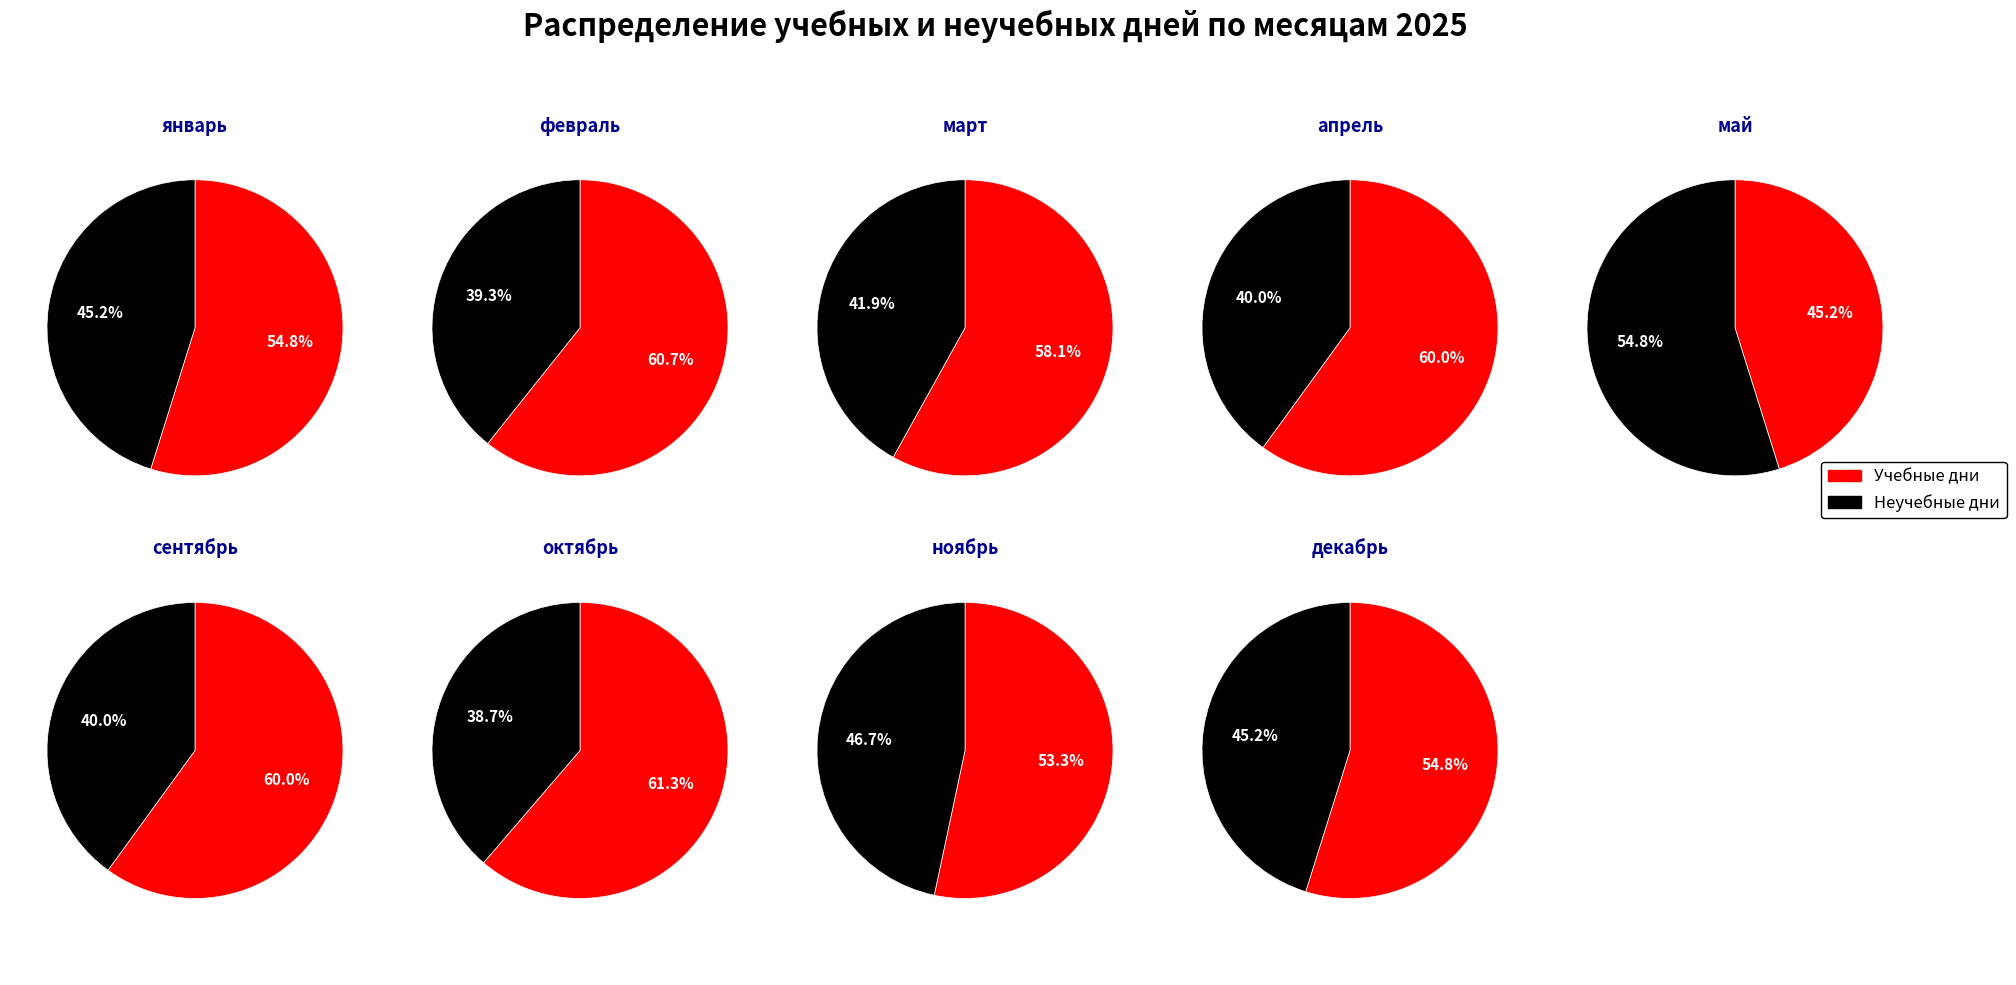

To the nearest percent, what portion does февраль represent?

11%